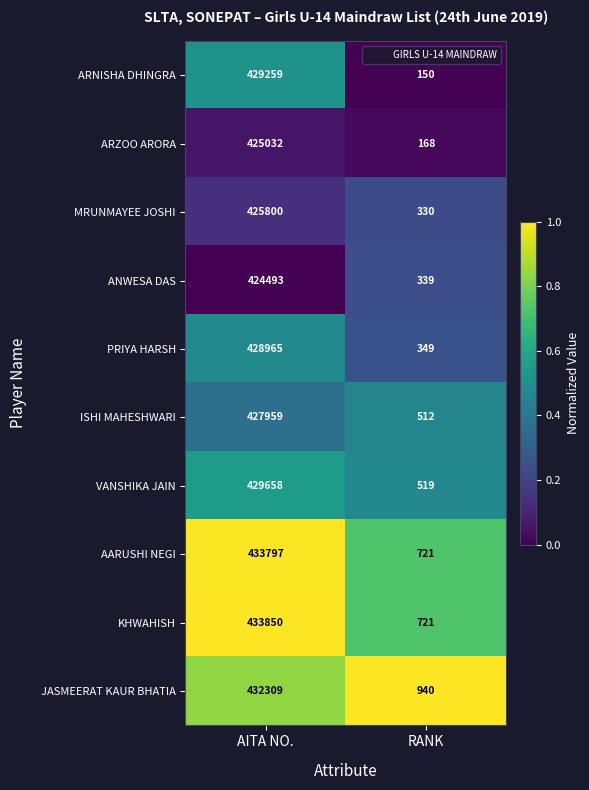

Rank the series by their maximum value, from lowest to highest.

ANWESA DAS, ARZOO ARORA, MRUNMAYEE JOSHI, ISHI MAHESHWARI, PRIYA HARSH, ARNISHA DHINGRA, VANSHIKA JAIN, JASMEERAT KAUR BHATIA, AARUSHI NEGI, KHWAHISH